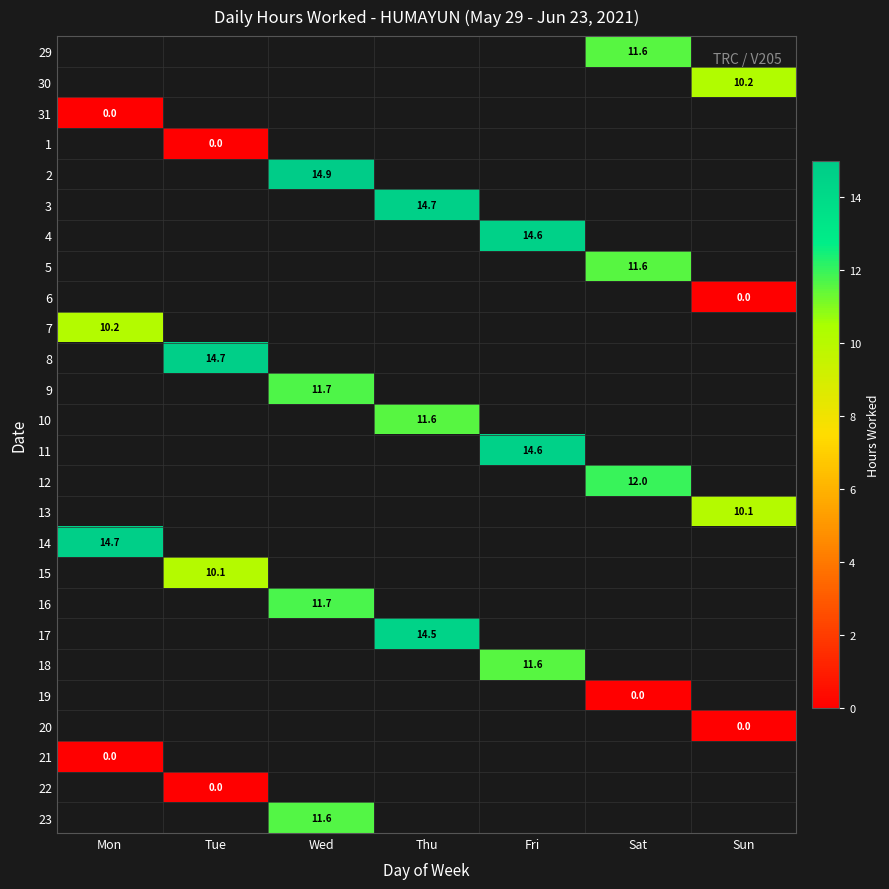

How many series are shown in this chart?

26